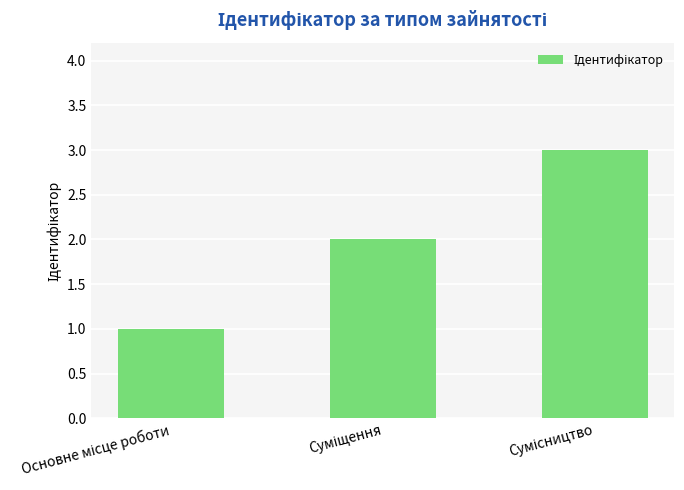

What is the maximum value shown in the chart?

3